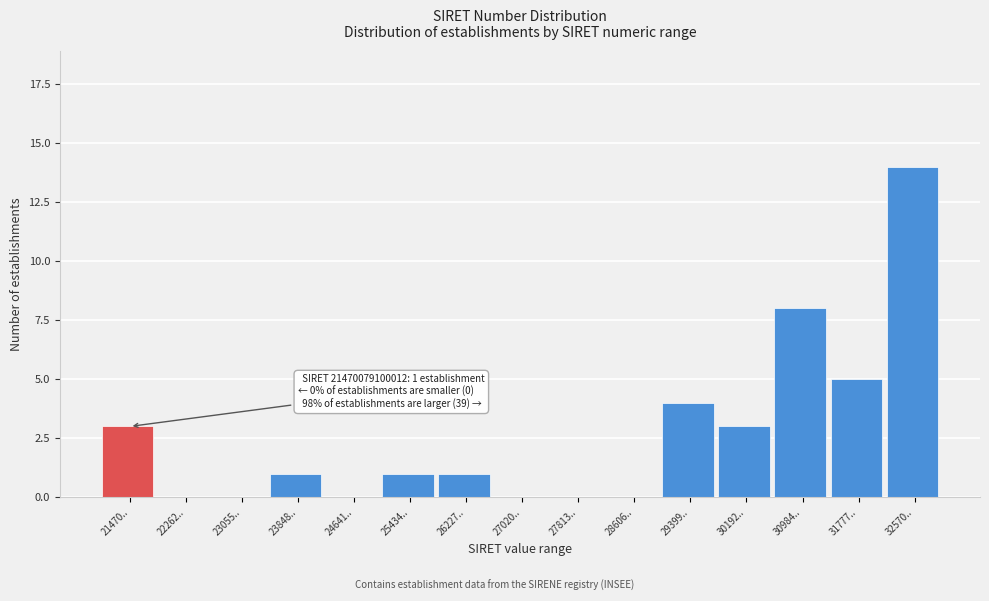

Reading right to left, transcribe all the data shown in this chart.

32570..=14	31777..=5	30984..=8	30192..=3	29399..=4	28606..=0	27813..=0	27020..=0	26227..=1	25434..=1	24641..=0	23848..=1	23055..=0	22262..=0	21470..=3